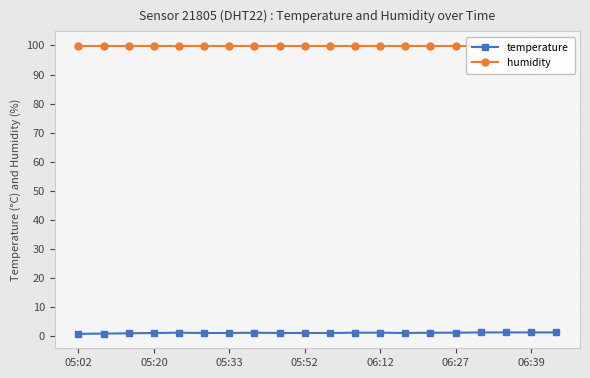

Is it true that humidity equals 177.0 at 06:27?

False